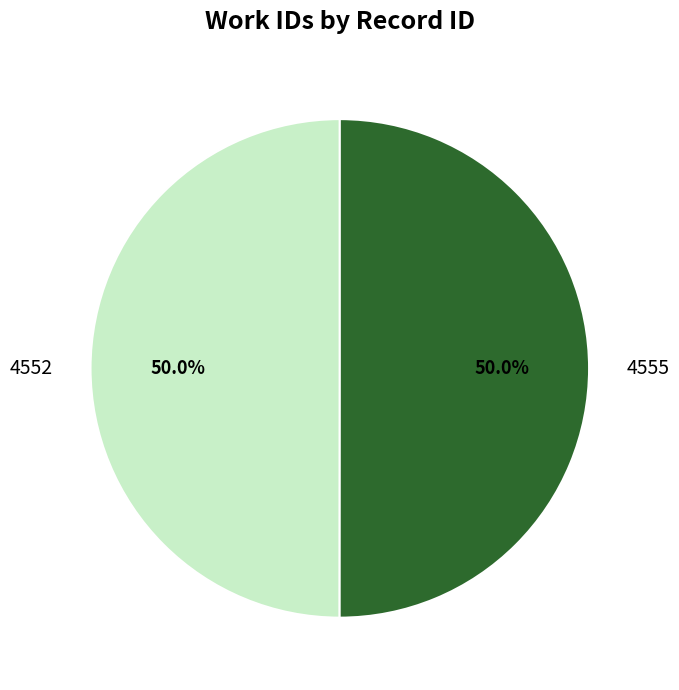

To the nearest percent, what percentage of the pie is 4552?

50%